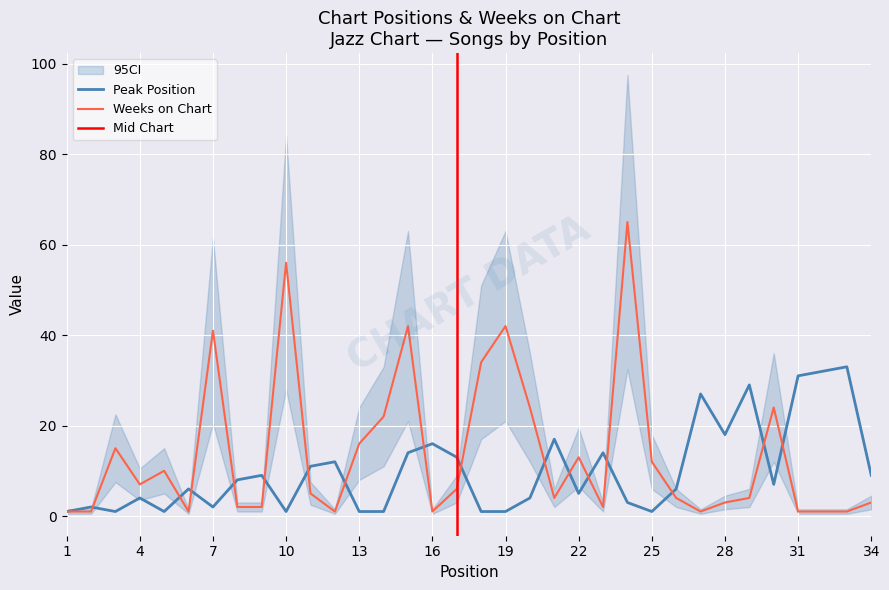

What are all the series names shown in the legend?

Peak Position, Weeks on Chart